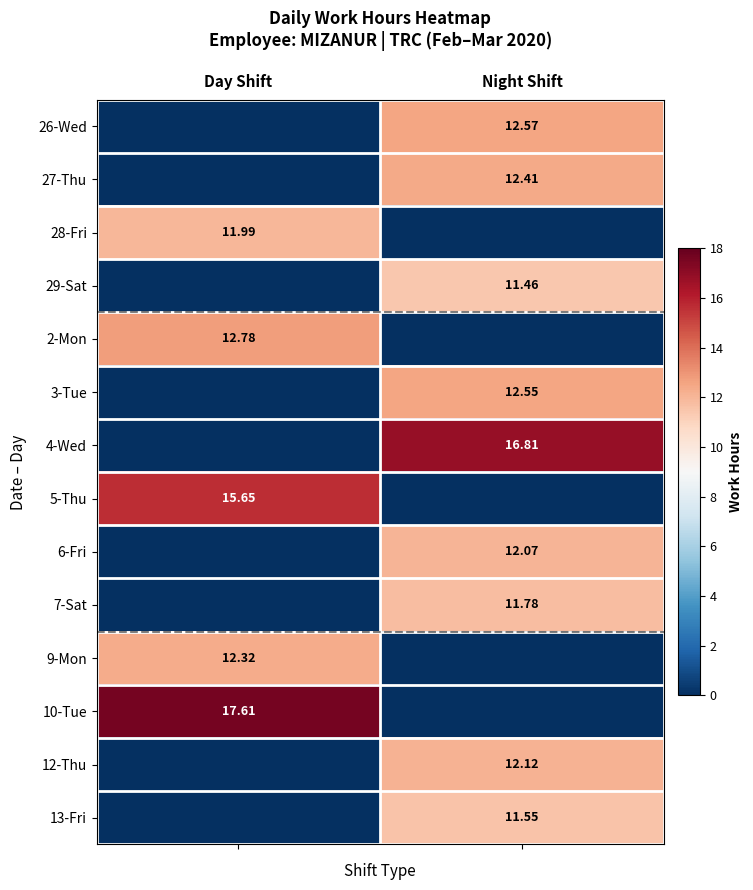

At Night Shift, list the series in order from smallest to largest.

28-Fri, 2-Mon, 5-Thu, 9-Mon, 10-Tue, 29-Sat, 13-Fri, 7-Sat, 6-Fri, 12-Thu, 27-Thu, 3-Tue, 26-Wed, 4-Wed